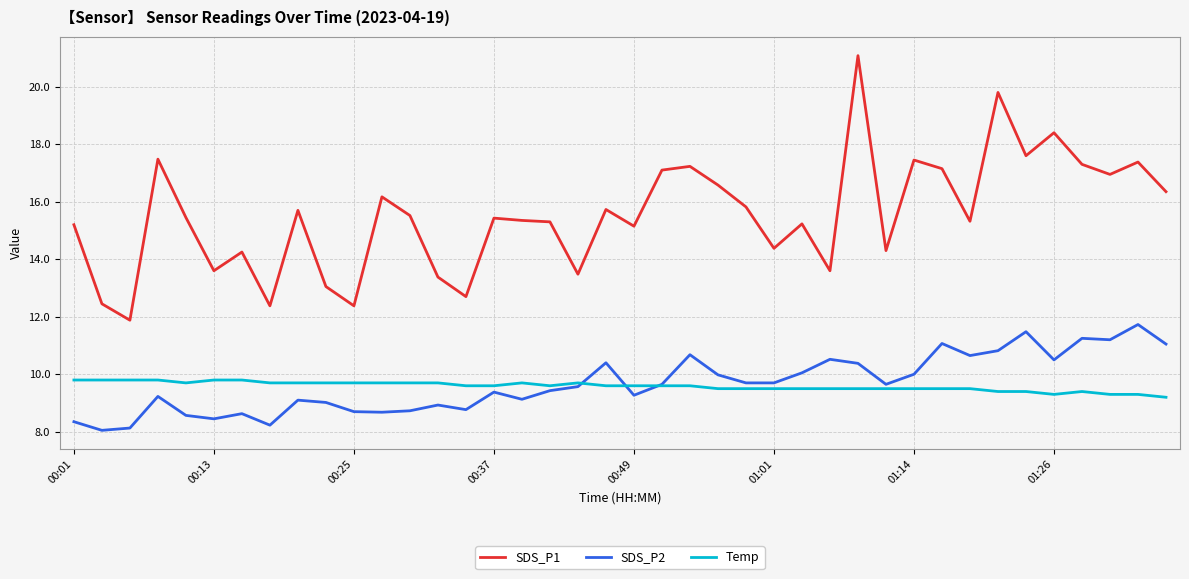

List the series in order of their peak value, lowest first.

Temp, SDS_P2, SDS_P1